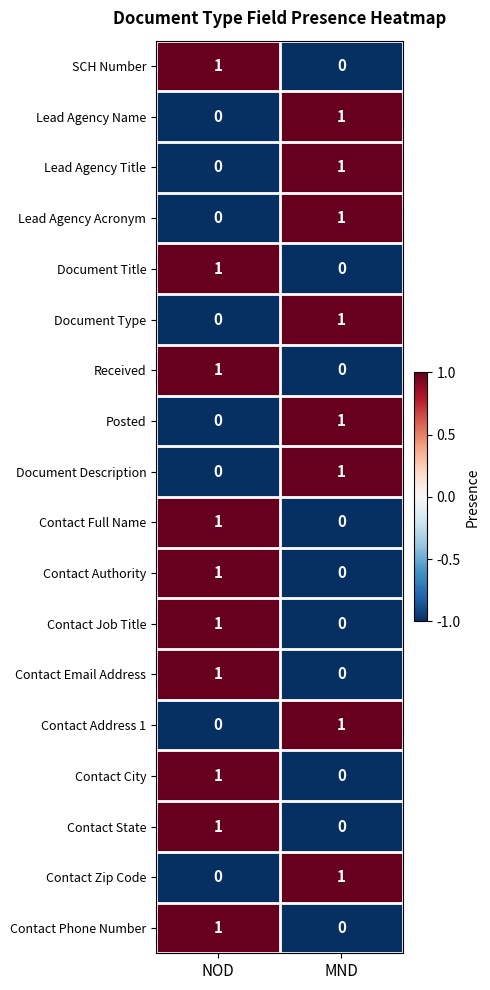

At how many categories does at least one series exceed 0?

2